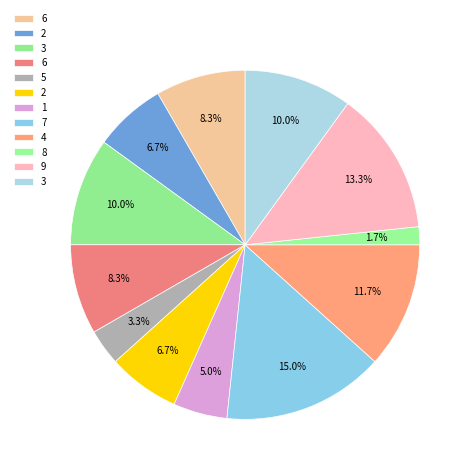

Count the number of slices in the pie.

12